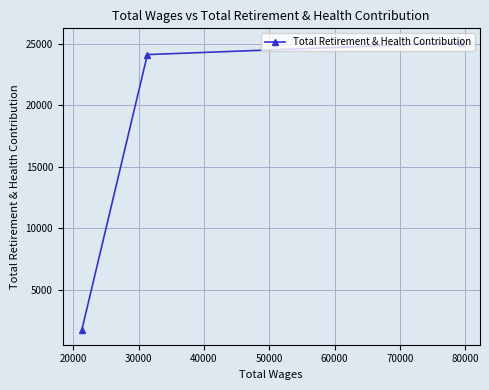

How many data points are less than 24140?

1